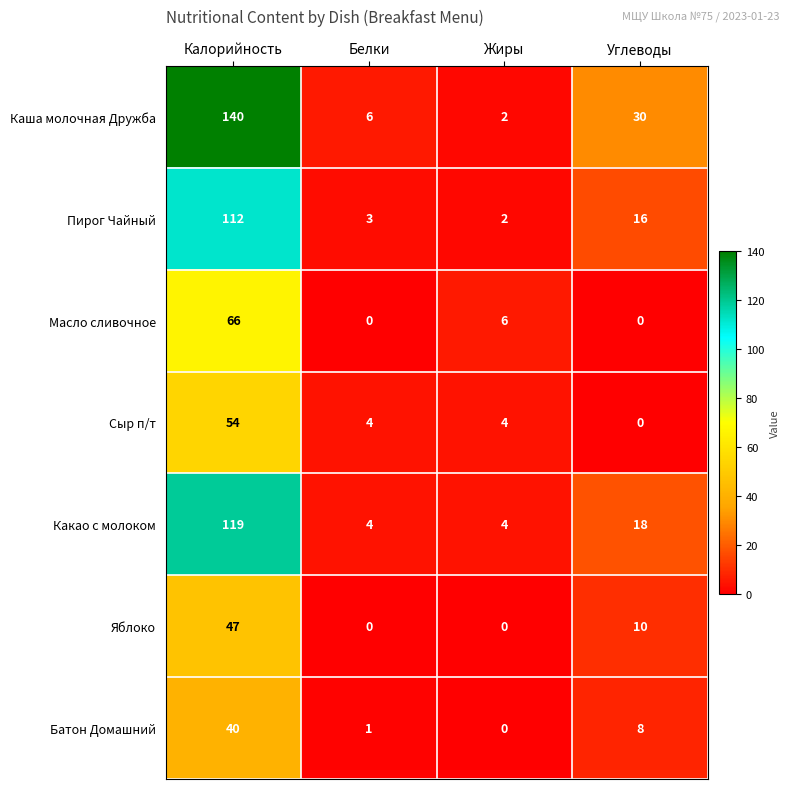

Reading left to right, what are all the values shown in this chart?

Каша молочная Дружба: Калорийность=140	Белки=6	Жиры=2	Углеводы=30
Пирог Чайный: Калорийность=112	Белки=3	Жиры=2	Углеводы=16
Масло сливочное: Калорийность=66	Белки=0	Жиры=6	Углеводы=0
Сыр п/т: Калорийность=54	Белки=4	Жиры=4	Углеводы=0
Какао с молоком: Калорийность=119	Белки=4	Жиры=4	Углеводы=18
Яблоко: Калорийность=47	Белки=0	Жиры=0	Углеводы=10
Батон Домашний: Калорийность=40	Белки=1	Жиры=0	Углеводы=8